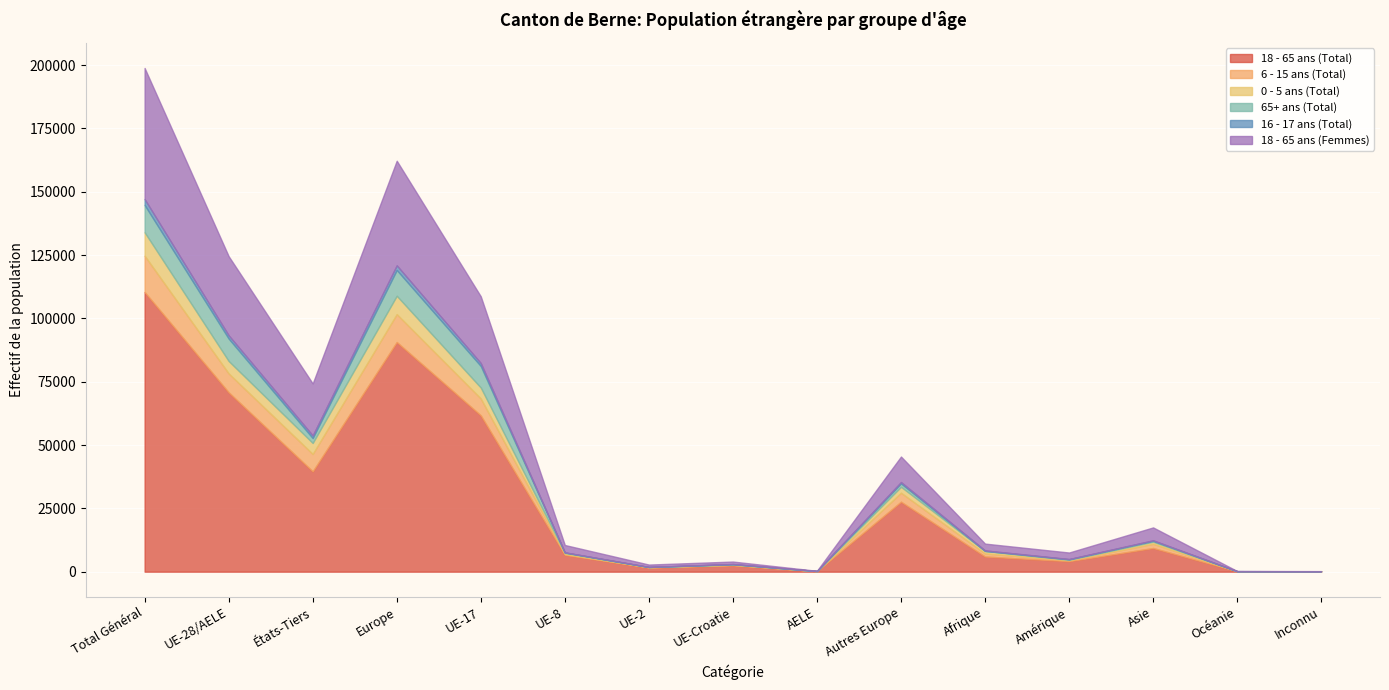

Read the 0 - 5 ans (Total) value at UE-Croatie, to the nearest 10.

110